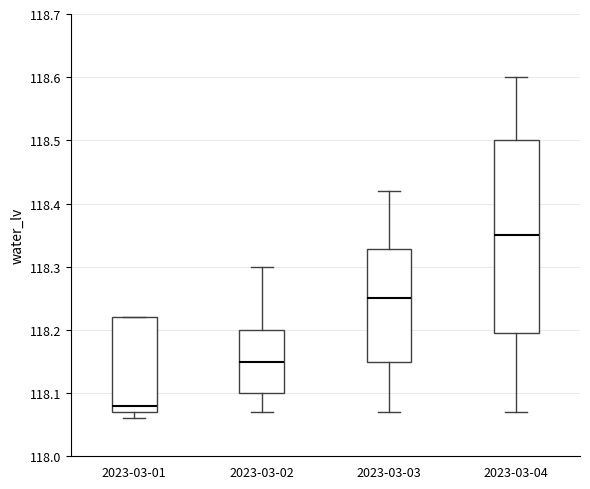

Reading left to right, transcribe this box plot: for each box, give where its median line is, the range the box spans, and where its two whiskers end, as read against the y-axis. The values are not printed on the chart, so give them approximately, as read against the axis.

2023-03-01: median 118.08, box 118.07 to 118.22, whiskers 118.06 to 118.22
2023-03-02: median 118.15, box 118.10 to 118.20, whiskers 118.07 to 118.30
2023-03-03: median 118.25, box 118.15 to 118.33, whiskers 118.07 to 118.42
2023-03-04: median 118.35, box 118.20 to 118.50, whiskers 118.07 to 118.60